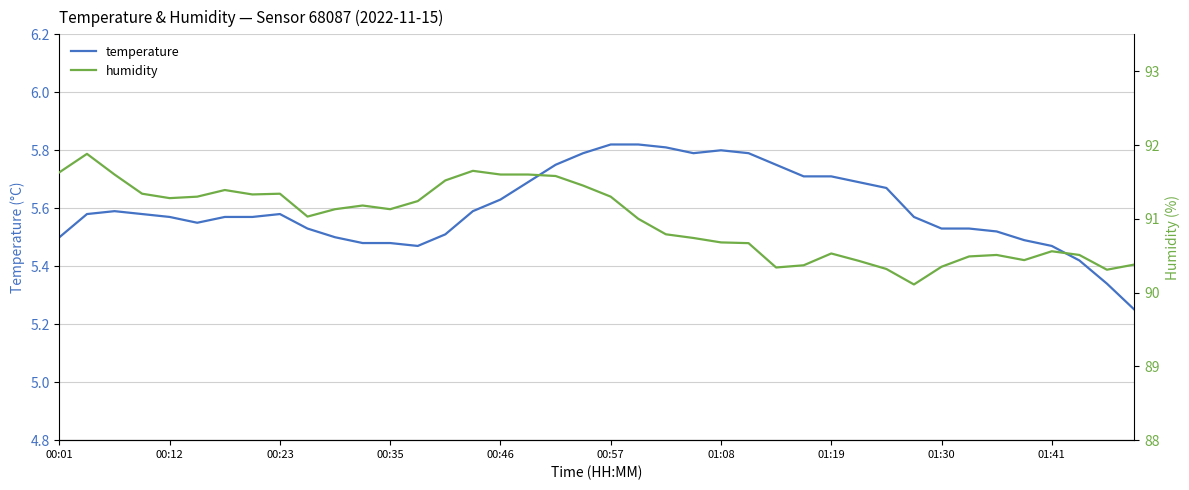

The temperature series shows 10.0 at 01:19. True or false?

False